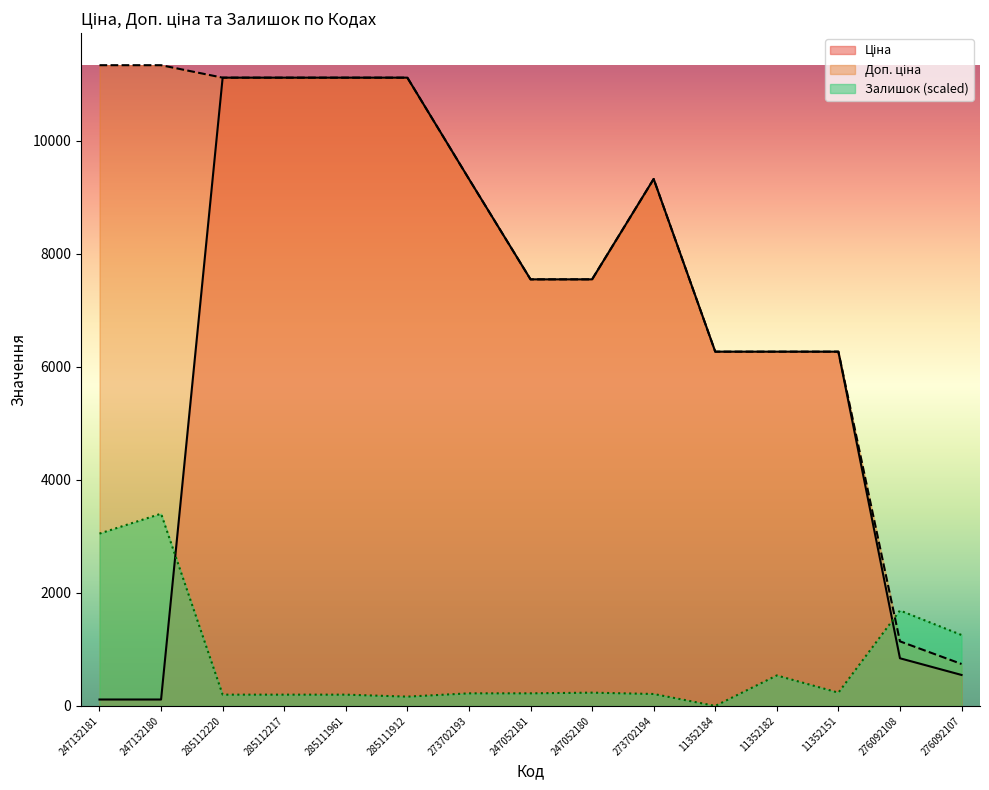

What is the value of the Ціна point at the 10th from the left?

9321.4